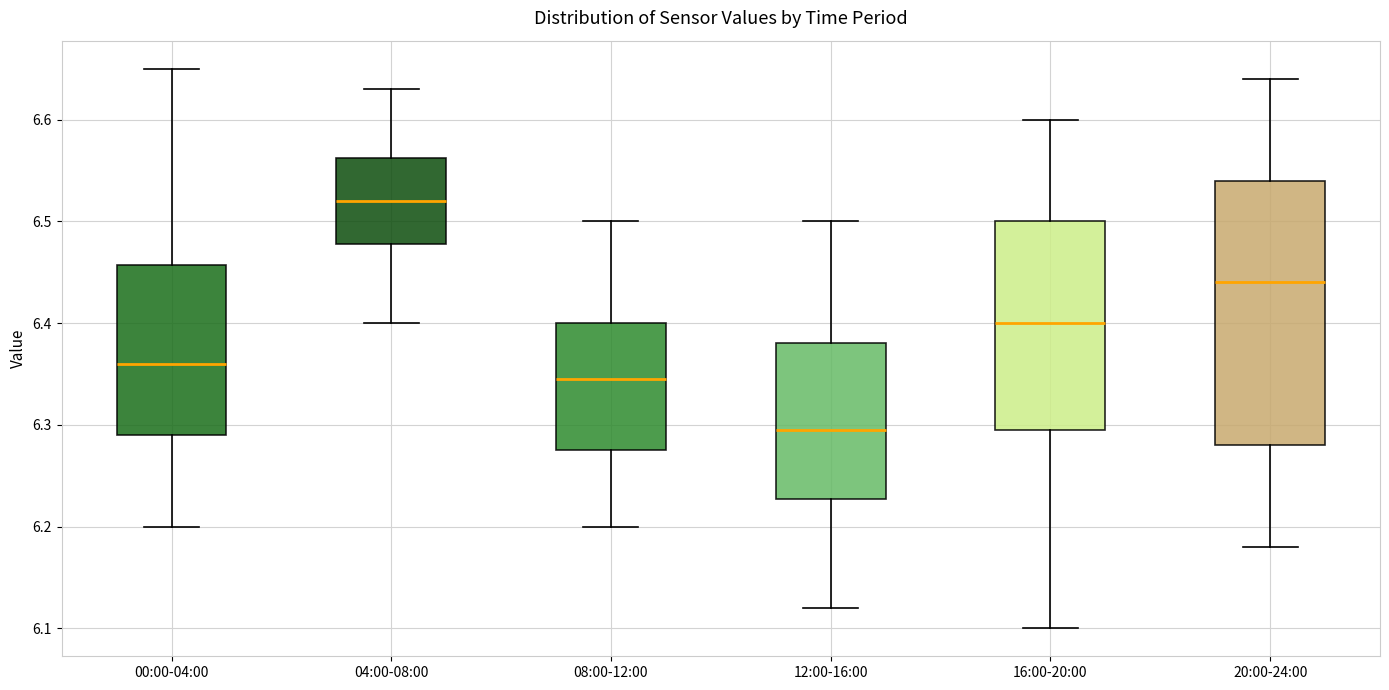

Reading left to right, transcribe this box plot: for each box, give where its median line is, the range the box spans, and where its two whiskers end, as read against the y-axis. The values are not printed on the chart, so give them approximately, as read against the axis.

00:00-04:00: median 6.36, box 6.29 to 6.46, whiskers 6.20 to 6.65
04:00-08:00: median 6.52, box 6.48 to 6.56, whiskers 6.40 to 6.63
08:00-12:00: median 6.35, box 6.28 to 6.40, whiskers 6.20 to 6.50
12:00-16:00: median 6.30, box 6.23 to 6.38, whiskers 6.12 to 6.50
16:00-20:00: median 6.40, box 6.30 to 6.50, whiskers 6.10 to 6.60
20:00-24:00: median 6.44, box 6.28 to 6.54, whiskers 6.18 to 6.64